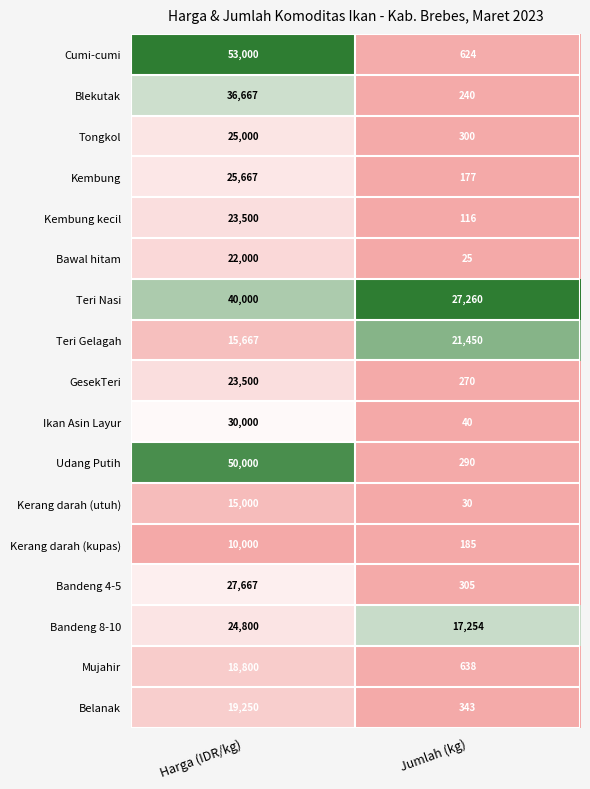

What is the difference between the highest and lowest values at Jumlah (kg)?

27235